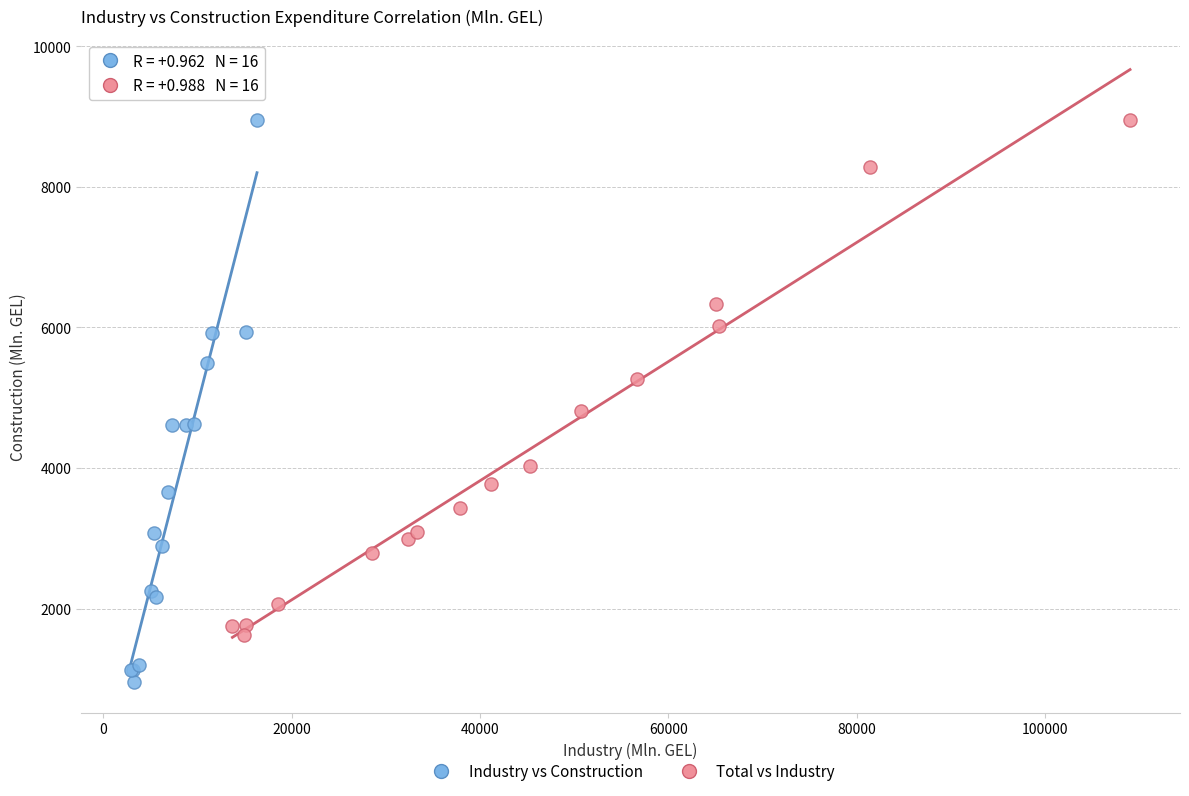

Which series reaches the minimum Y coordinate?

Industry vs Construction